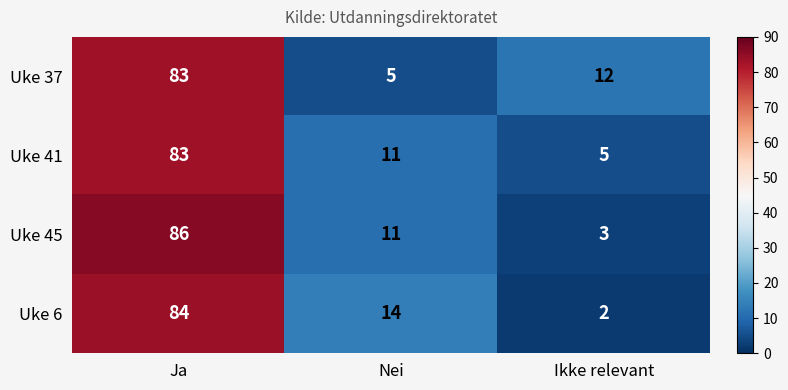

Reading left to right, extract all data points from this chart.

Uke 37: Ja=83	Nei=5	Ikke relevant=12
Uke 41: Ja=83	Nei=11	Ikke relevant=5
Uke 45: Ja=86	Nei=11	Ikke relevant=3
Uke 6: Ja=84	Nei=14	Ikke relevant=2